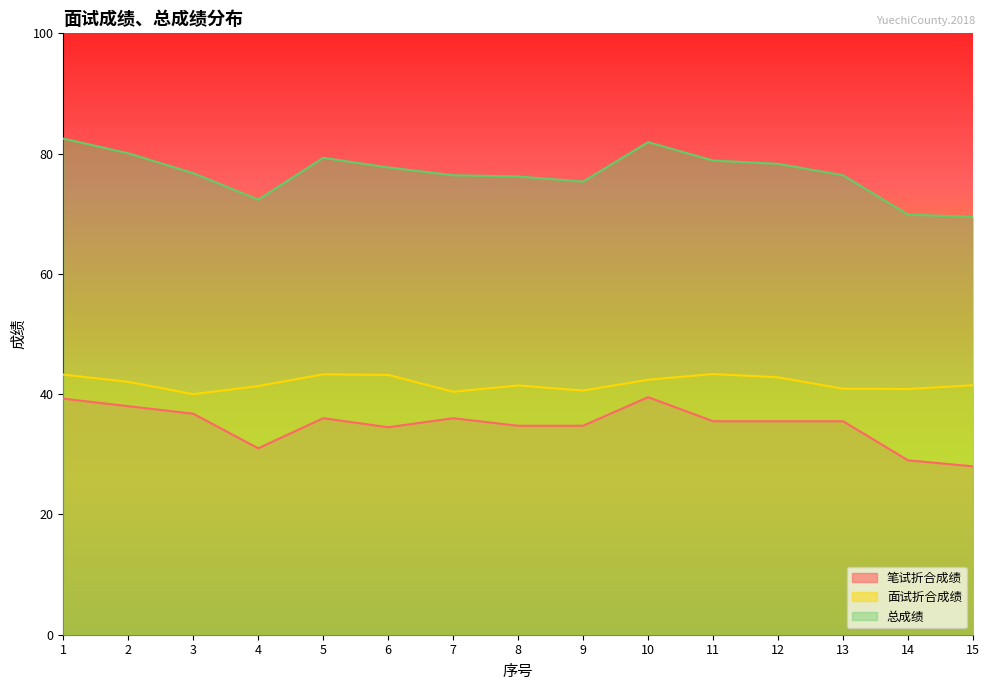

Reading left to right, list all the values displayed in this chart.

笔试折合成绩: 1=39.2	2=38.0	3=36.8	4=31.0	5=36.0	6=34.5	7=36.0	8=34.8	9=34.8	10=39.5	11=35.5	12=35.5	13=35.5	14=29.0	15=28.0
面试折合成绩: 1=43.2	2=42.0	3=40.0	4=41.4	5=43.3	6=43.2	7=40.4	8=41.5	9=40.6	10=42.4	11=43.4	12=42.8	13=40.9	14=40.9	15=41.5
总成绩: 1=82.5	2=80.0	3=76.8	4=72.3	5=79.3	6=77.7	7=76.4	8=76.2	9=75.3	10=81.9	11=78.8	12=78.3	13=76.4	14=69.8	15=69.5